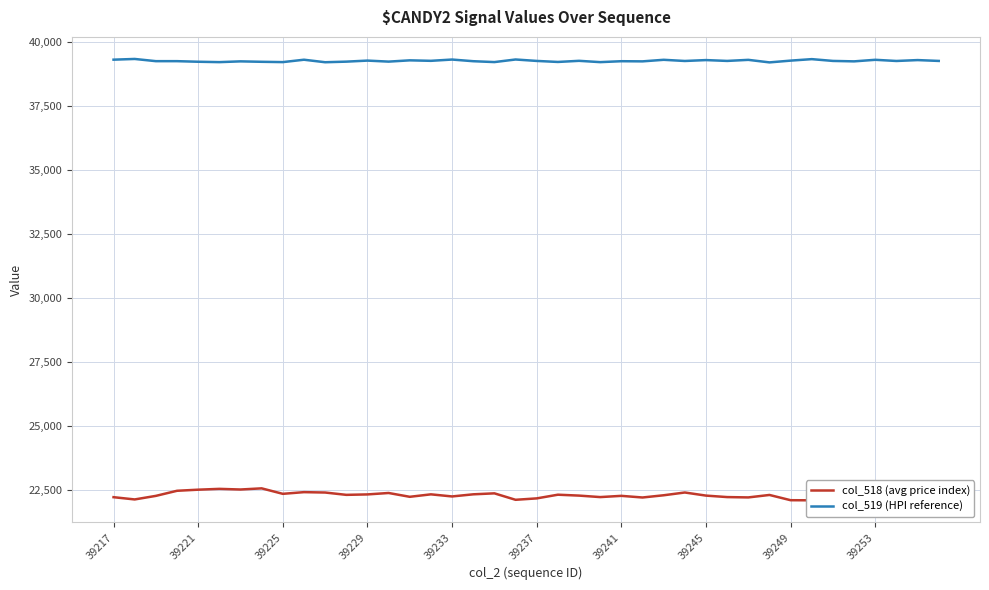

What is the difference between the second highest and second lowest values in the col_518 (avg price index) series?

443